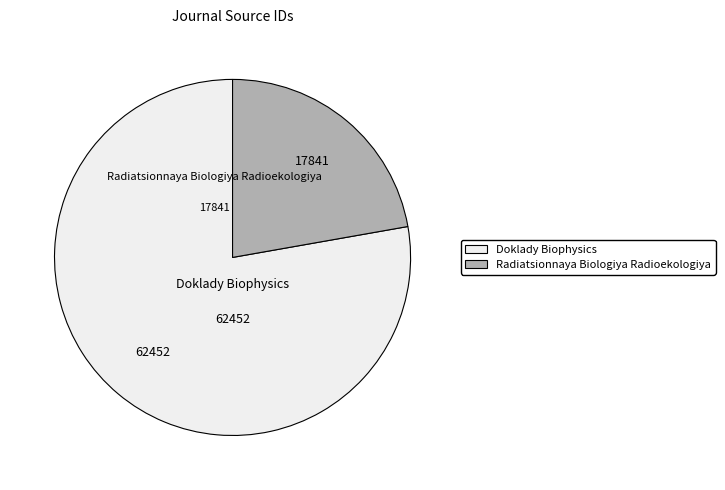

Do Doklady Biophysics and Radiatsionnaya Biologiya Radioekologiya together represent more than half of the pie?

Yes